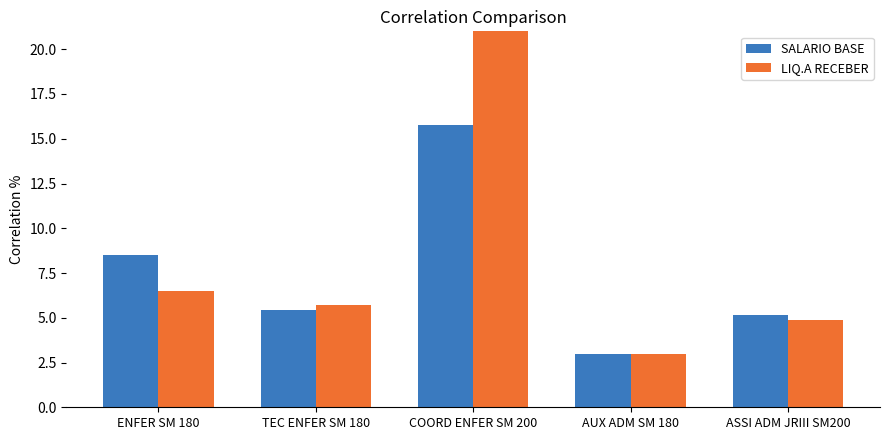

At which category is the sum across all series the highest?

COORD ENFER SM 200